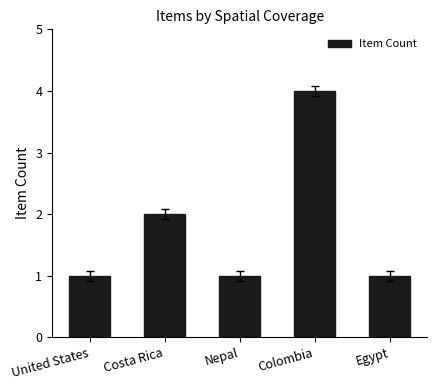

What is the label of the 2nd bar from the right?

Colombia